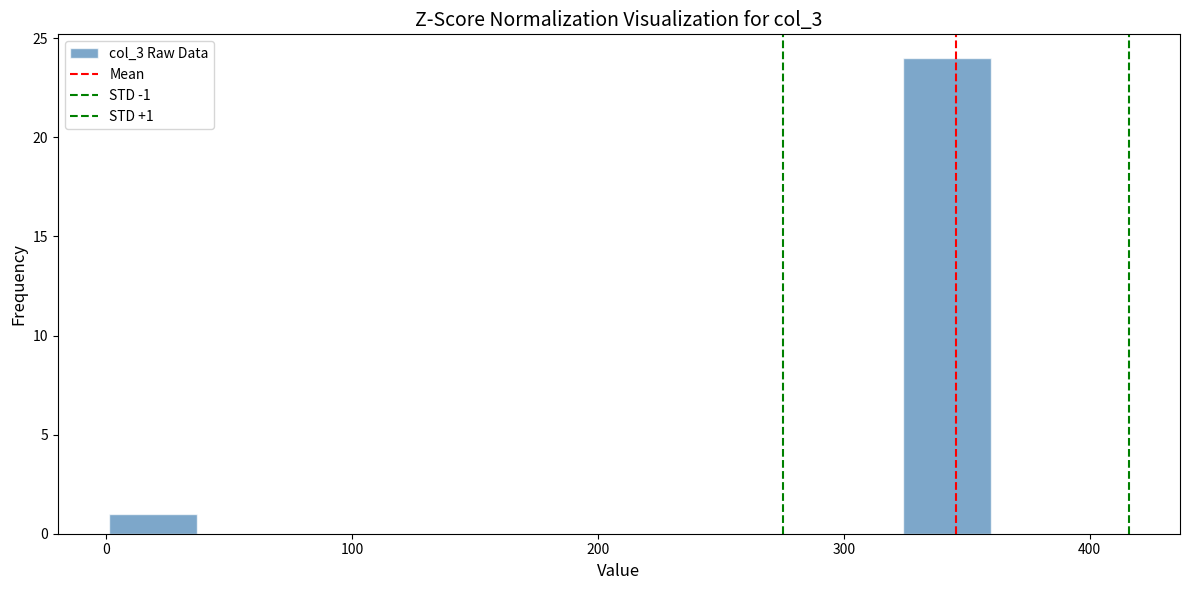

Around what value on the x-axis is the tallest bar? Give the approximate position of its centre, as read against the axis.

340